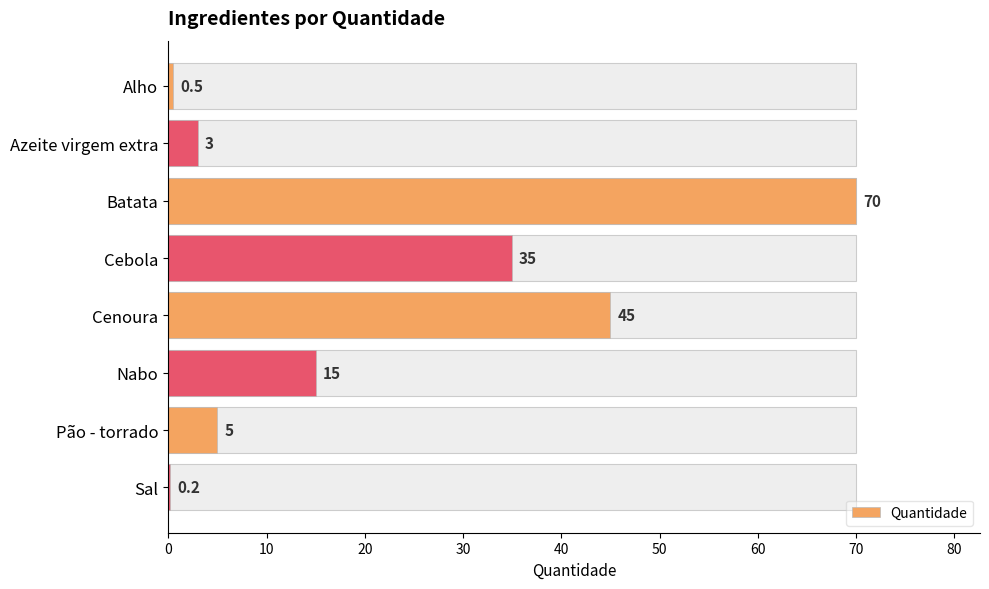

What is the difference between the second highest and second lowest values?

44.5